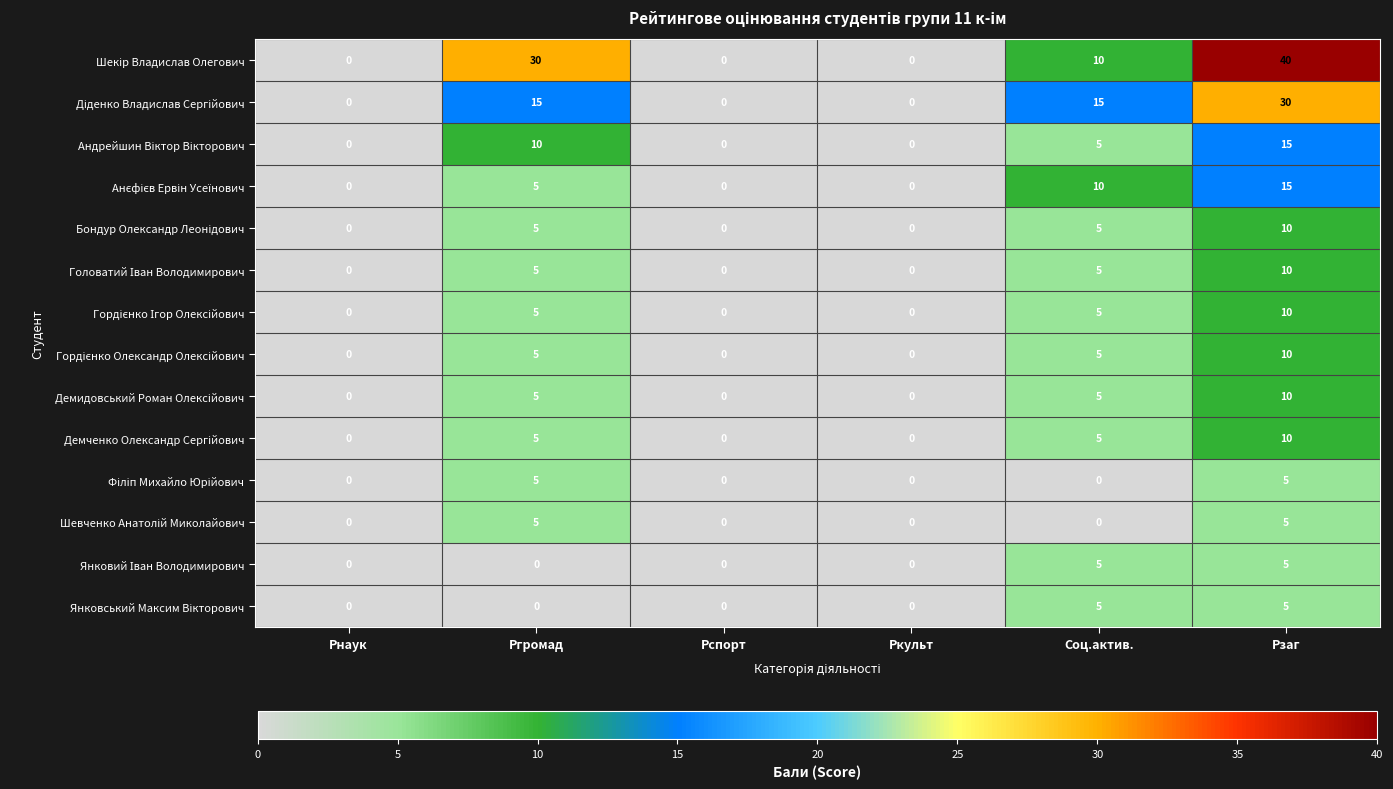

What is the difference between the highest and lowest values at Рзаг?

35